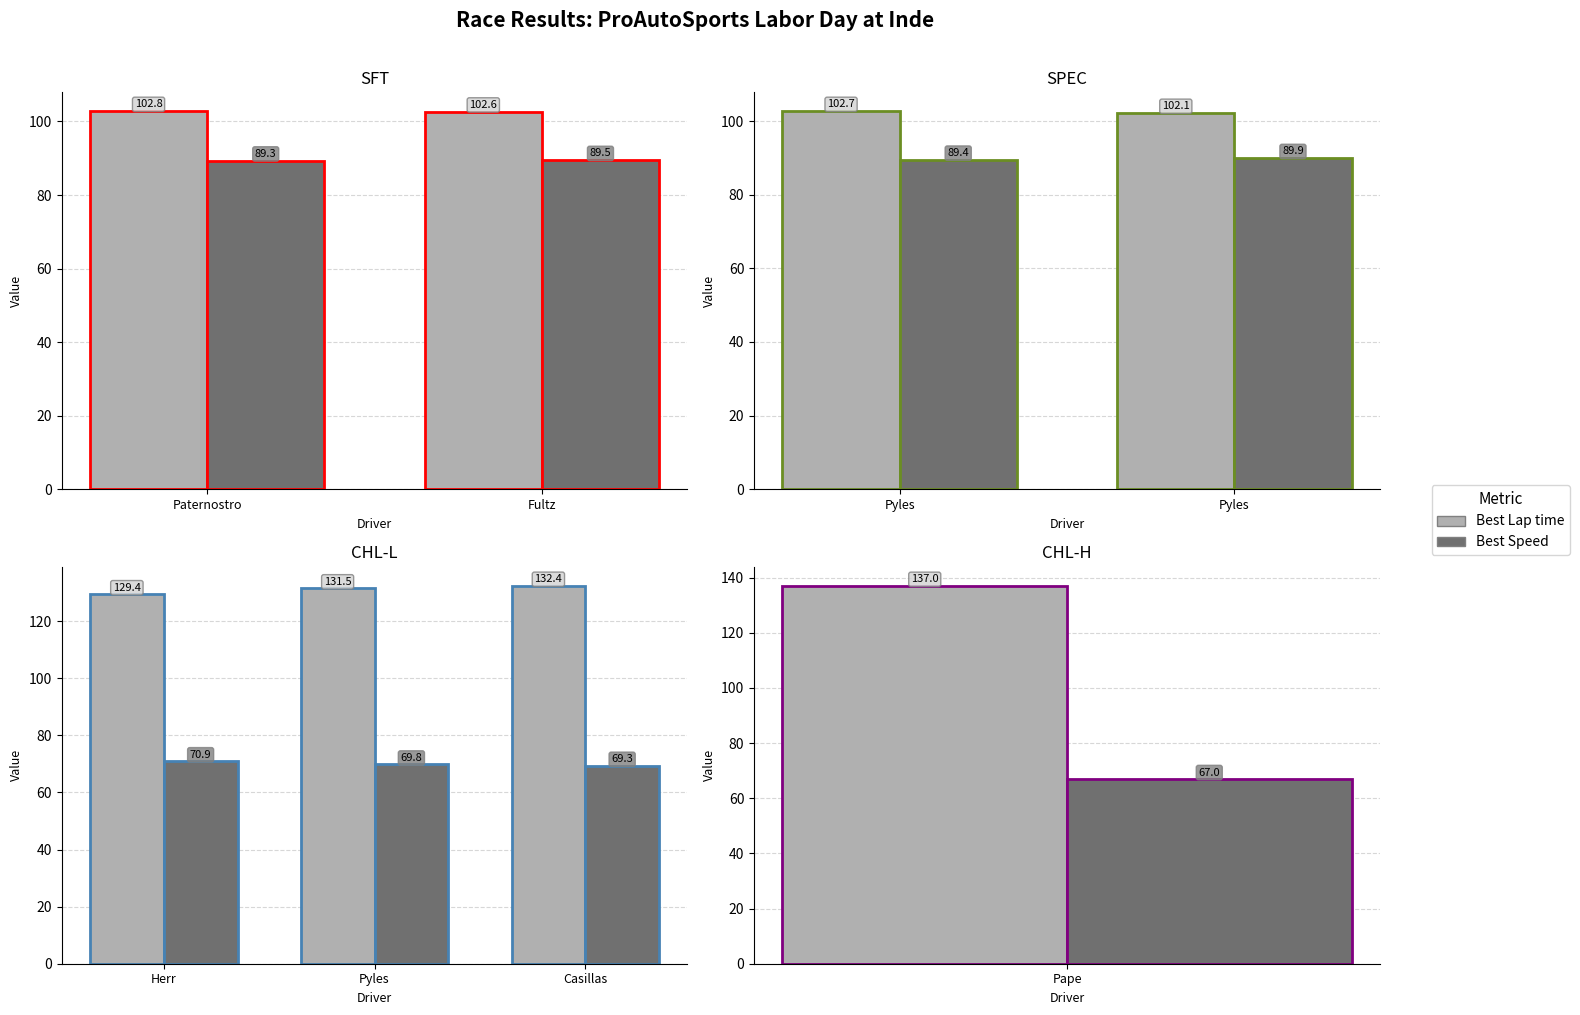

What position from the left is Casillas?

3